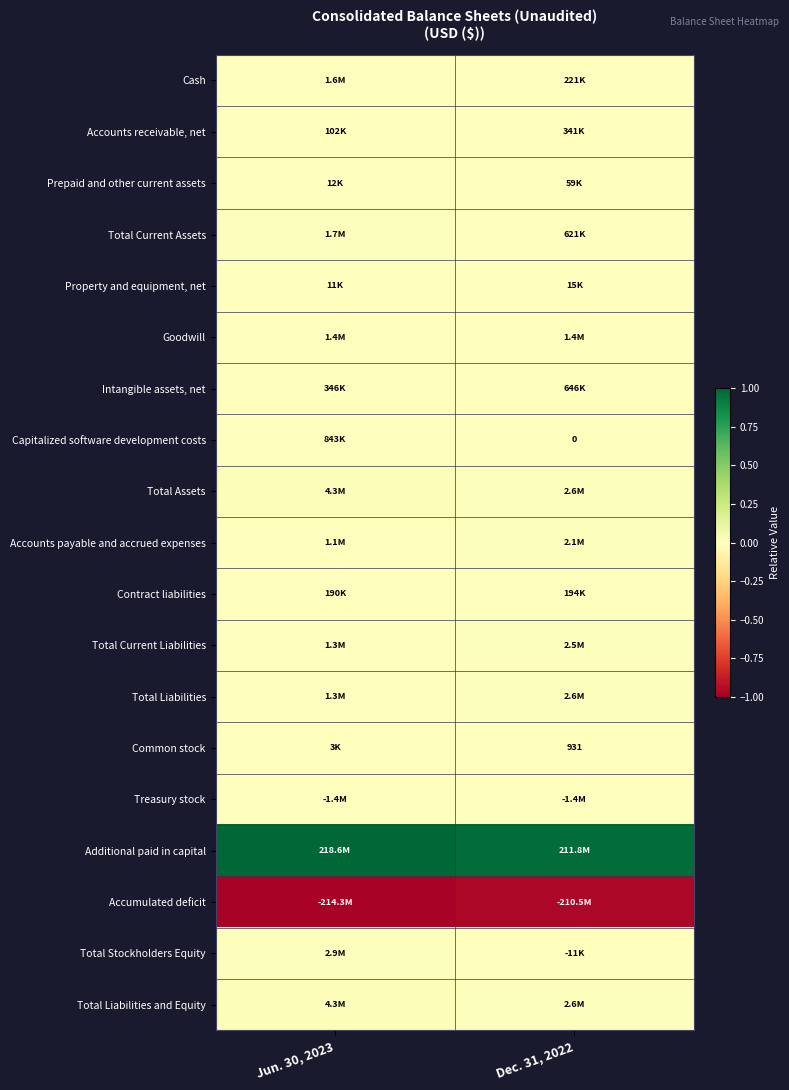

Which series changed the most between Jun. 30, 2023 and Dec. 31, 2022?

Additional paid in capital